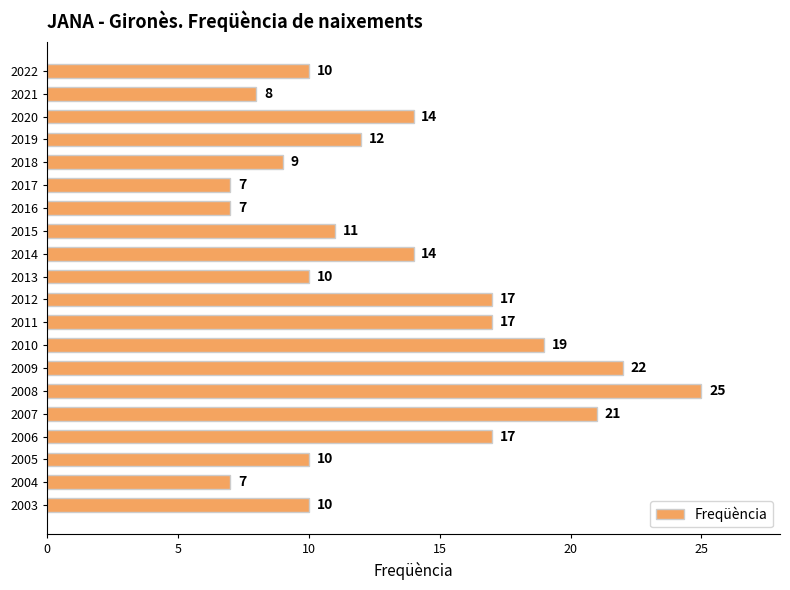

What is the smallest value displayed?

7